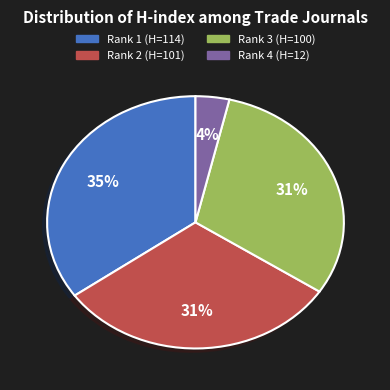

To the nearest percent, what is the difference between the largest and smallest slice percentages?

31%